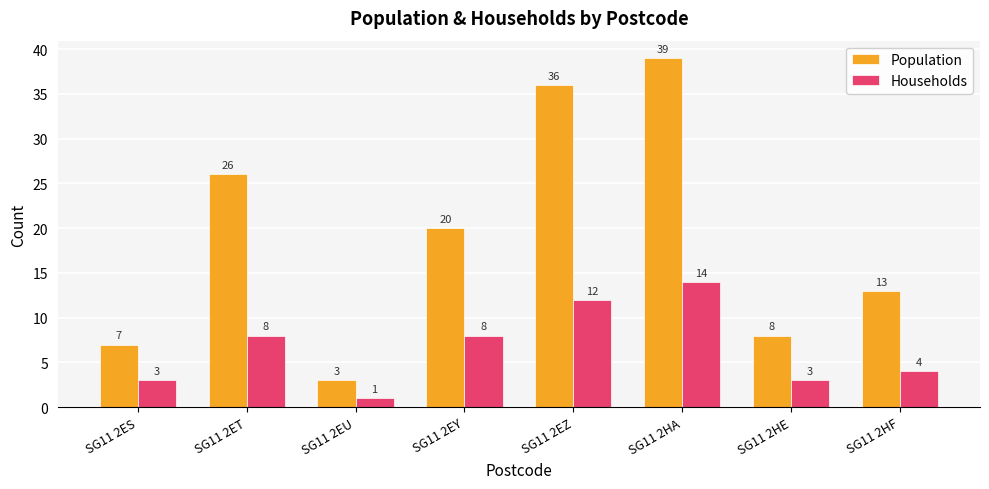

What is the maximum value shown in the chart?

39